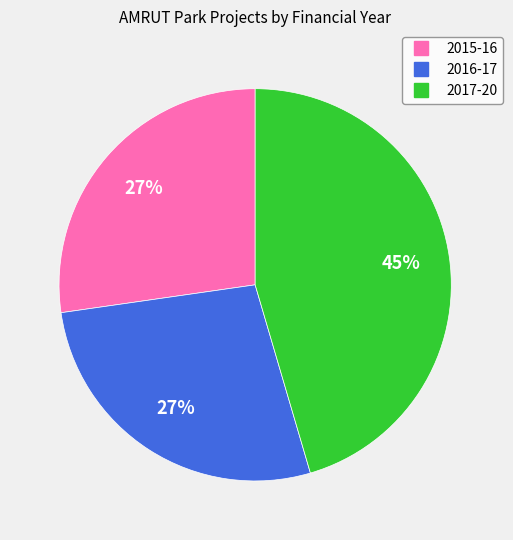

To the nearest percent, what percentage of the pie is 2015-16?

27%